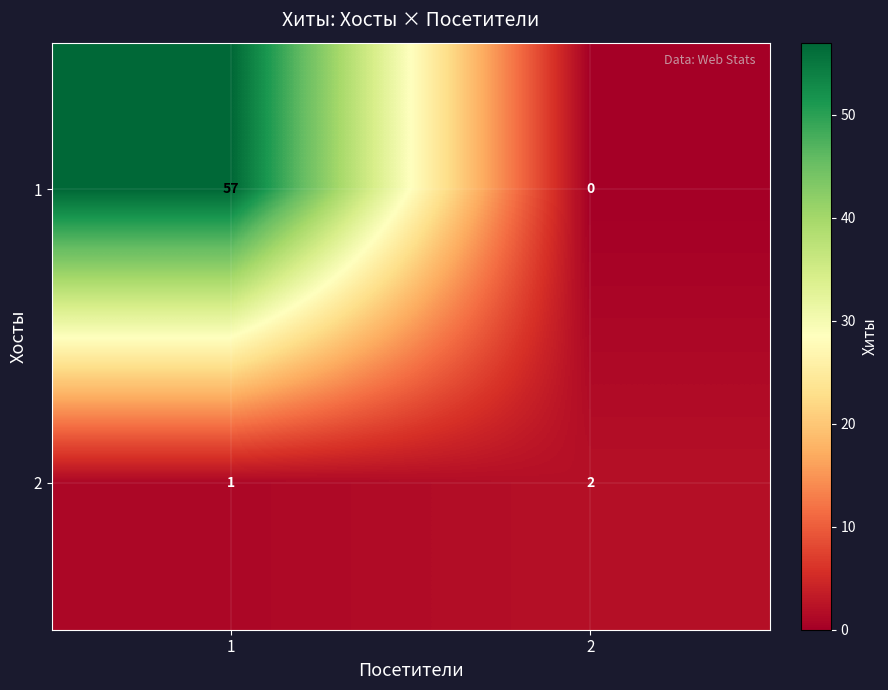

Rank the series at 2 from highest to lowest value.

2, 1